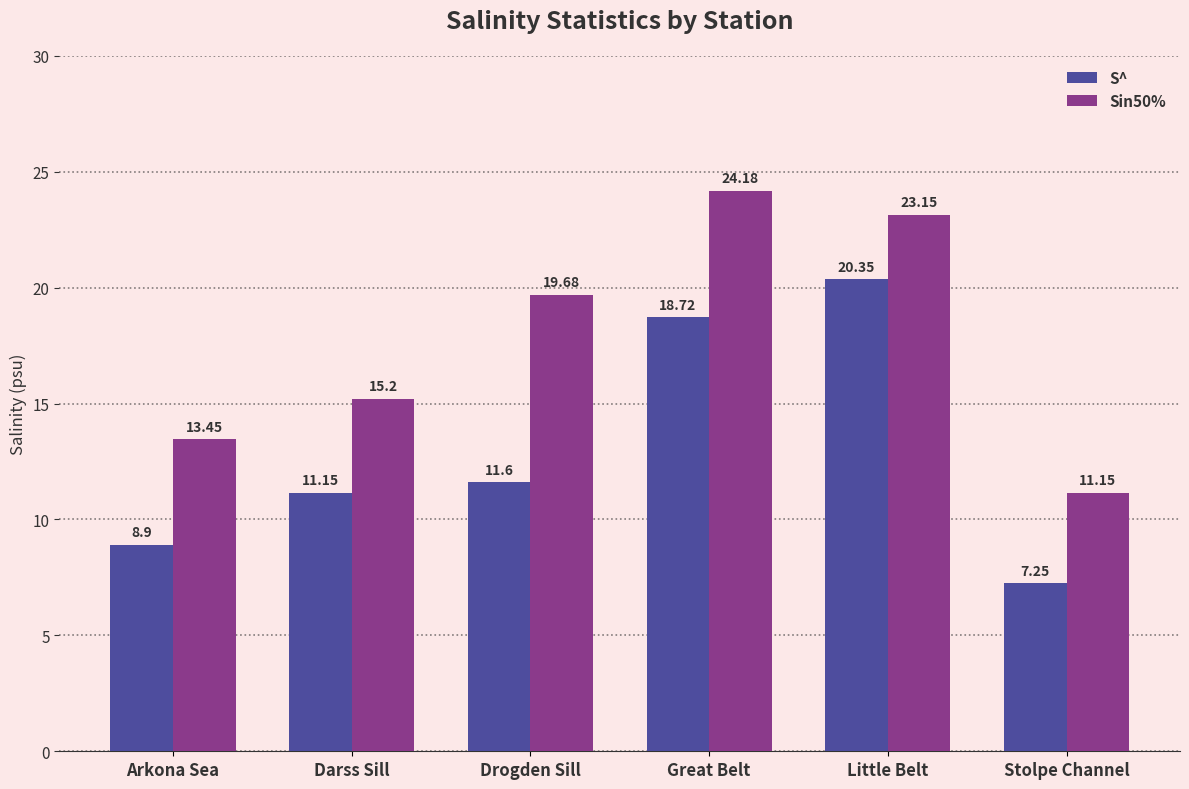

What are all the series names shown in the legend?

S^, Sin50%